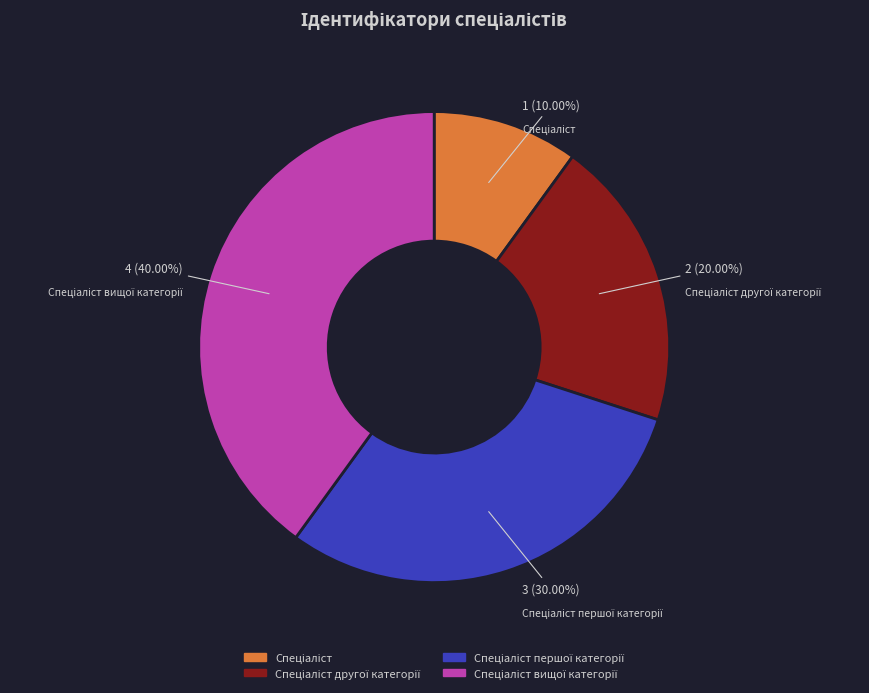

Does any single category account for the majority?

No